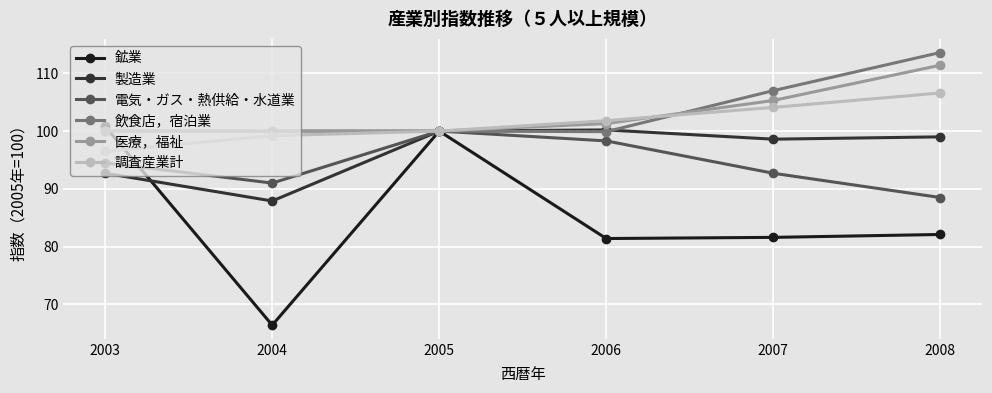

The value of 調査産業計 at 2003 is 96.5. True or false?

True